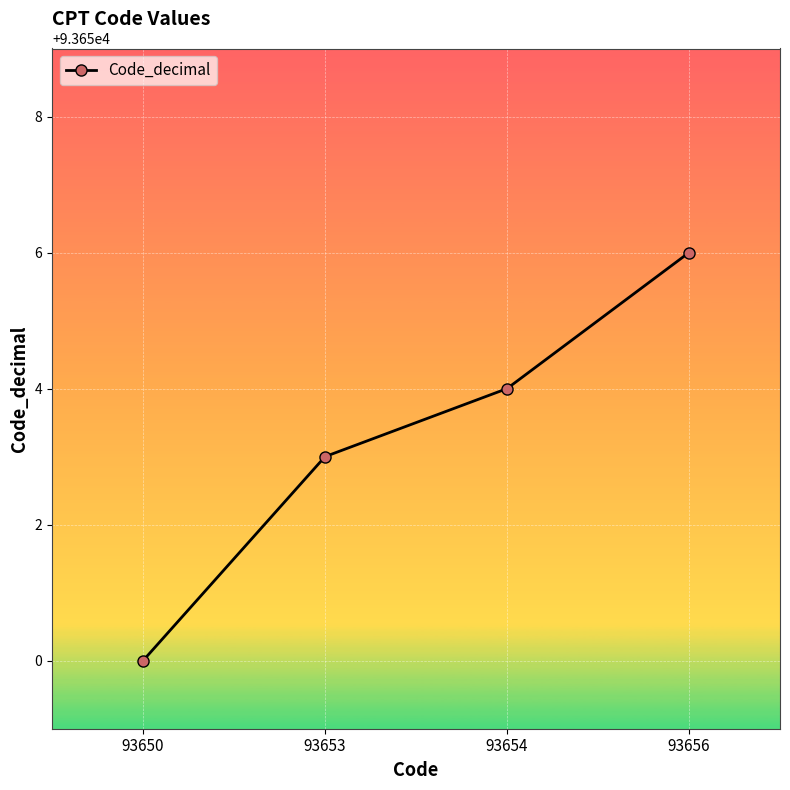

What is the change in value from 93653 to 93656?

+3